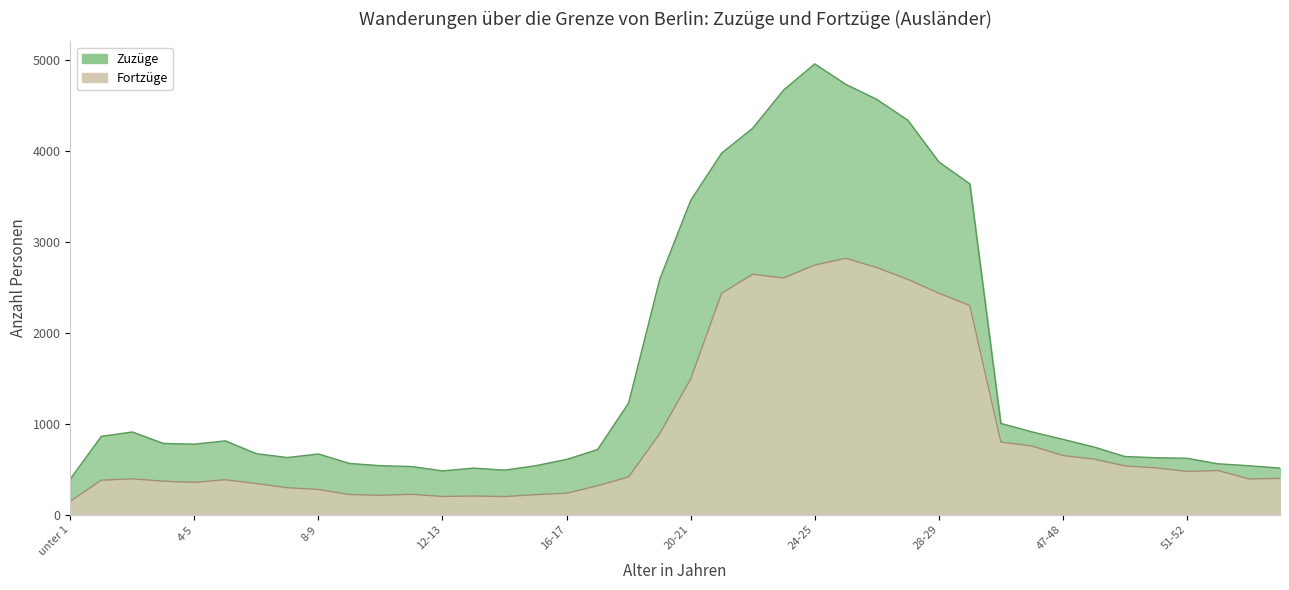

The value of Zuzüge at 49-50 is 1126. True or false?

False